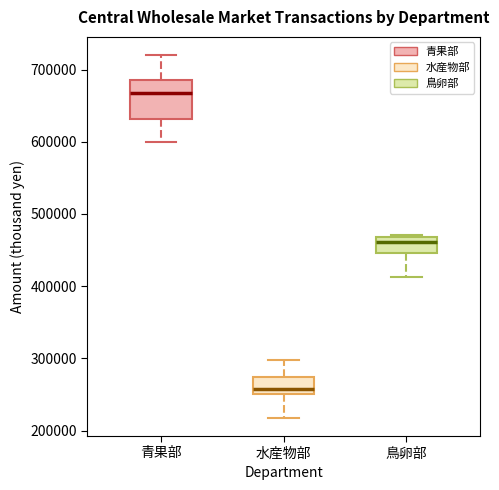

Reading left to right, read every box against the y-axis: the position of its median line, the range the box covers, and the ends of its whiskers. The values are not printed on the chart, so give them approximately, as read against the axis.

青果部: median 670000, box 630000 to 690000, whiskers 600000 to 720000
水産物部: median 260000, box 250000 to 270000, whiskers 220000 to 300000
鳥卵部: median 460000, box 450000 to 470000, whiskers 410000 to 470000 (just above the box's upper edge)